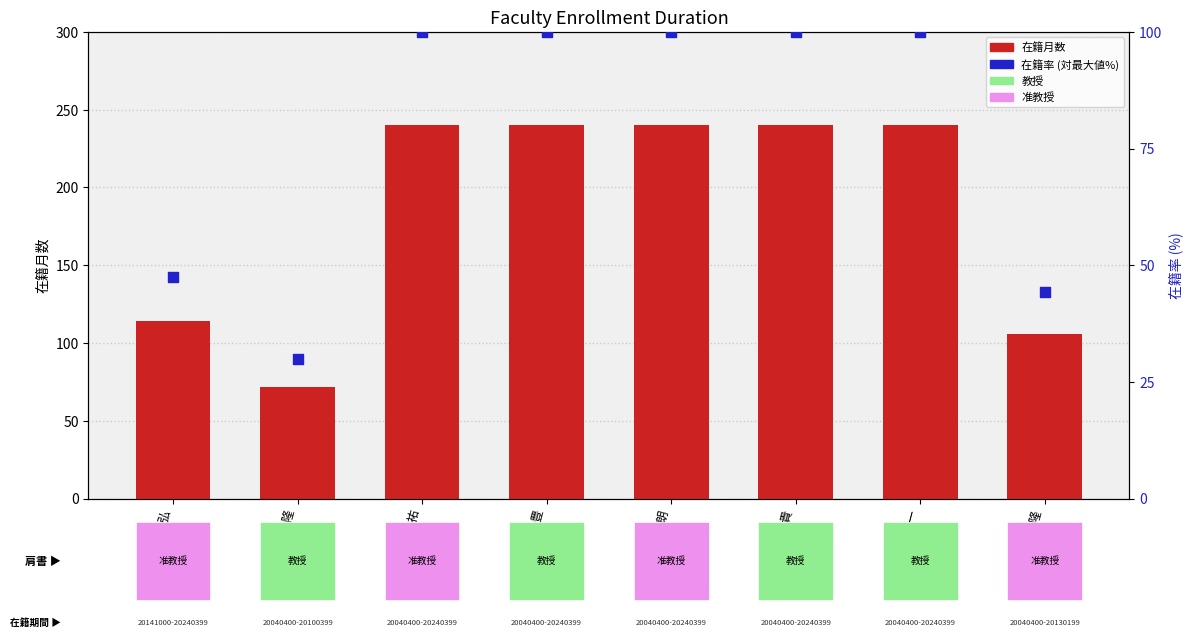

Which series reaches the maximum Y coordinate?

在籍月数